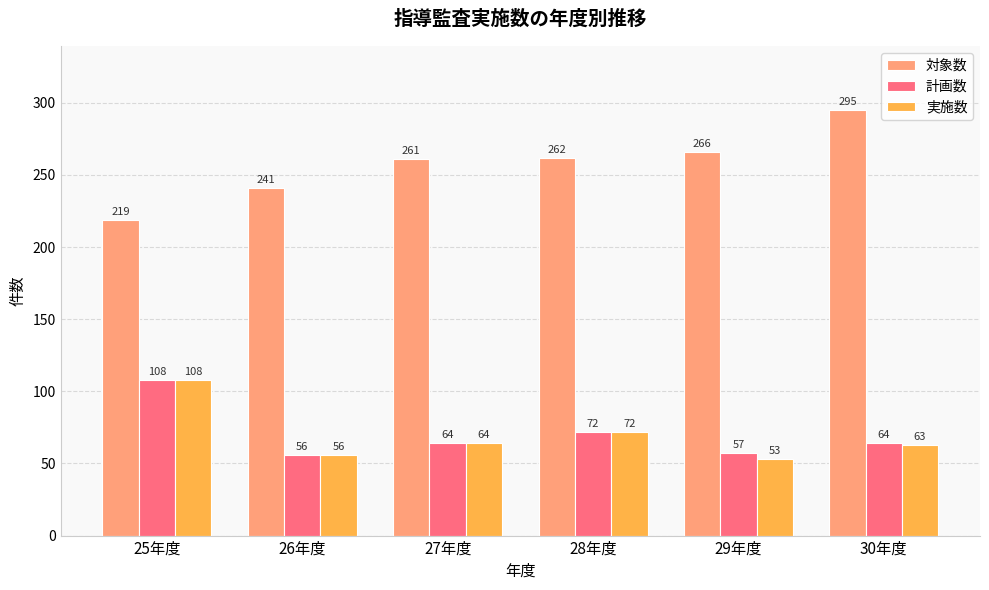

What is the total value across all series at 27年度?

389